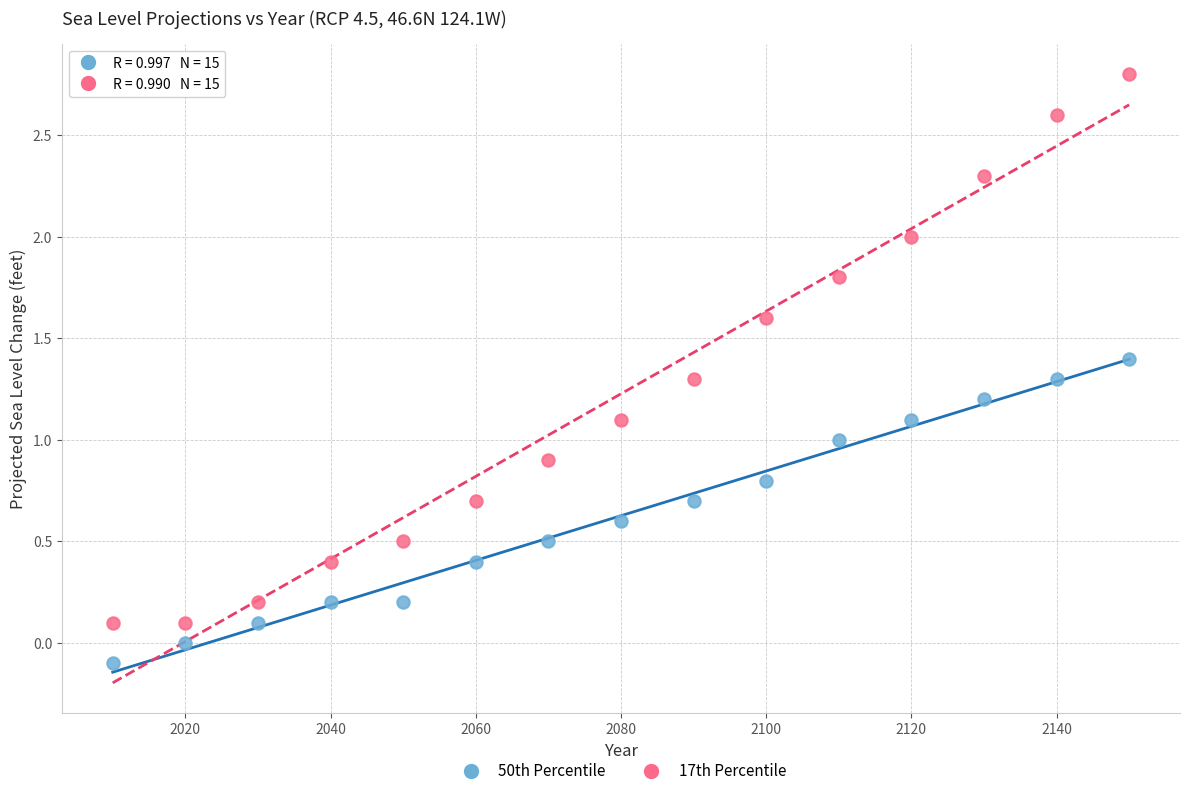

Which series contains the highest Y value?

17th Percentile